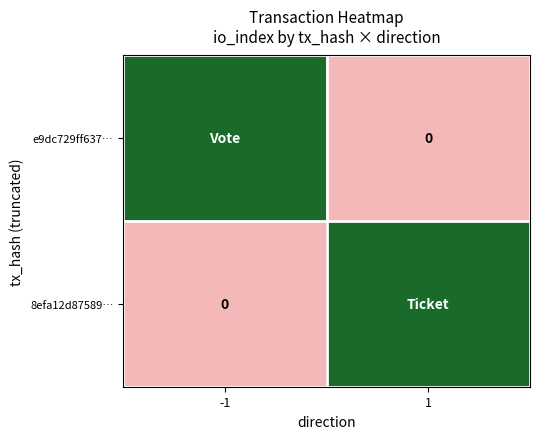

What is the difference between the maximum and minimum values in the e9dc729ff637… series?

1